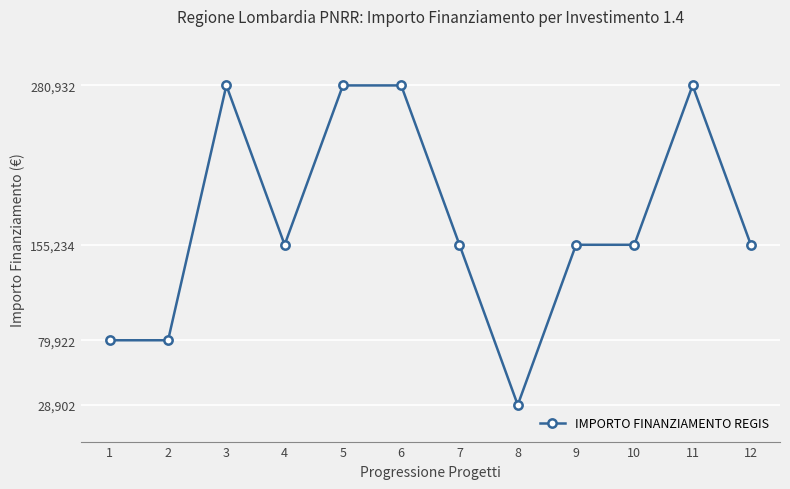

True or false: the data shows 280932 at 5.

True